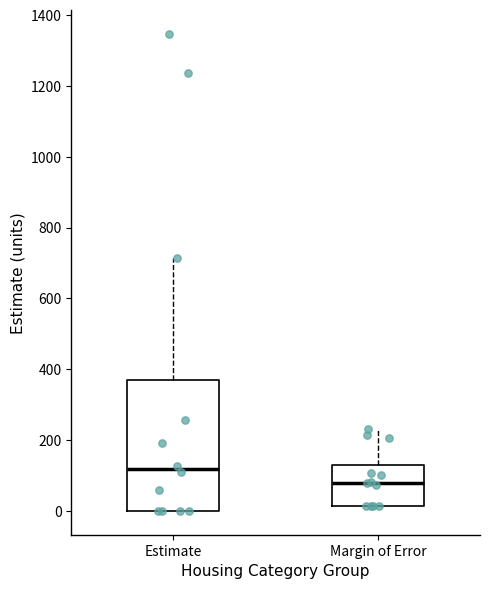

Reading left to right, transcribe this box plot: for each box, give where its median line is, the range the box spans, and where its two whiskers end, as read against the y-axis. The values are not printed on the chart, so give them approximately, as read against the axis.

Estimate: median 120, box 0 to 380, whiskers 0 to 720
Margin of Error: median 80, box 20 to 140, whiskers 20 to 240